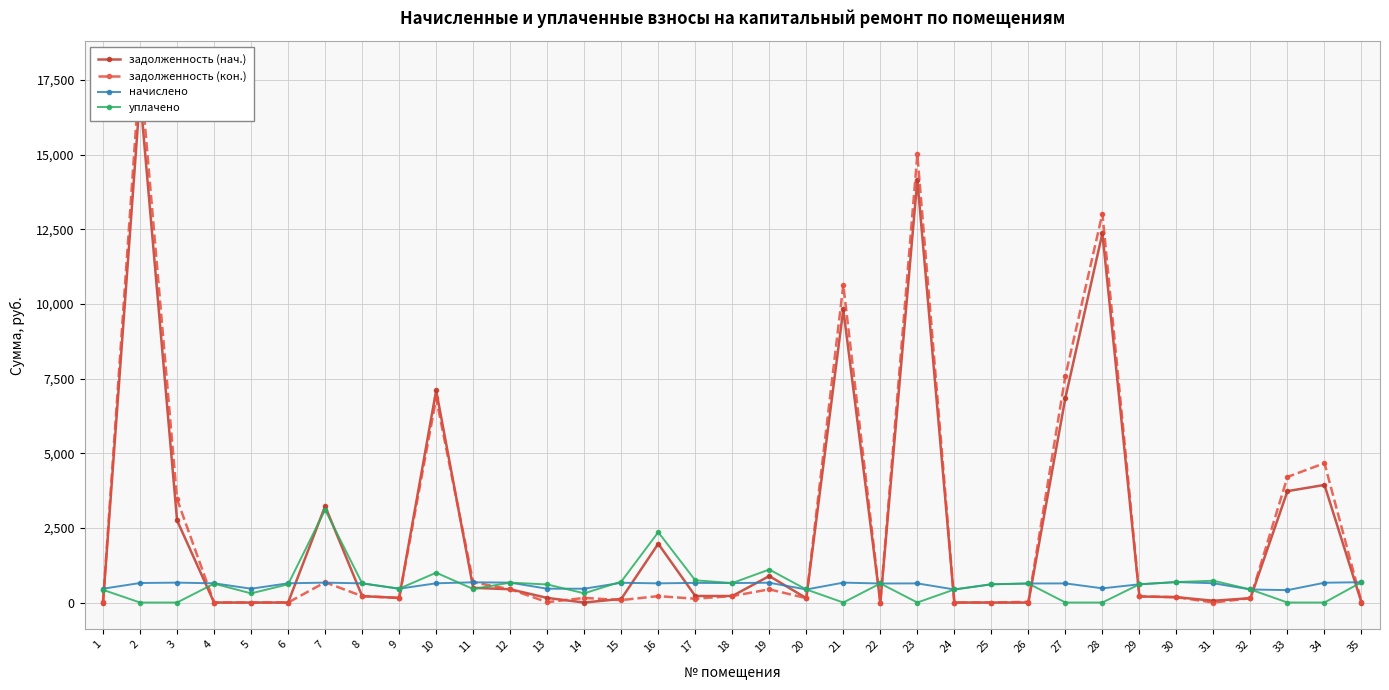

Reading left to right, list all the values displayed in this chart.

задолженность (нач.): 0.0	17002.8	2749.3	0.0	0.0	0.0	3226.6	214.1	154.2	7103.1	492.6	444.1	154.2	0.0	120.5	1968.3	219.4	217.3	887.0	145.8	9818.5	0.0	14158.2	0.0	0.0	0.0	6856.1	12369.5	203.5	179.1	58.7	145.8	3731.2	3938.2	0.0
задолженность (кон.): 27.9	17905.9	3461.4	0.0	0.0	0.0	678.2	214.1	154.2	6836.8	678.5	445.2	12.1	154.2	82.0	214.1	127.3	217.3	442.0	145.8	10639.0	0.0	15008.9	0.0	0.0	22.5	7593.6	13026.5	203.5	179.2	0.0	145.8	4207.3	4666.9	24.0
начислено: 462.7	653.5	666.2	644.0	462.7	644.0	666.2	642.4	462.7	644.0	677.3	666.2	462.7	462.7	661.4	642.4	658.3	651.9	663.0	437.2	666.2	637.6	640.8	437.2	610.6	637.6	640.8	475.4	610.6	685.3	645.5	437.2	415.0	663.0	680.5
уплачено: 424.1	0.0	0.0	631.9	306.8	610.5	3109.0	642.4	462.7	1000.0	451.6	666.2	605.1	308.5	699.9	2355.3	744.4	651.9	1105.0	437.2	0.0	638.5	0.0	437.2	610.6	637.6	0.0	0.0	610.6	685.3	729.8	437.2	0.0	0.0	680.5